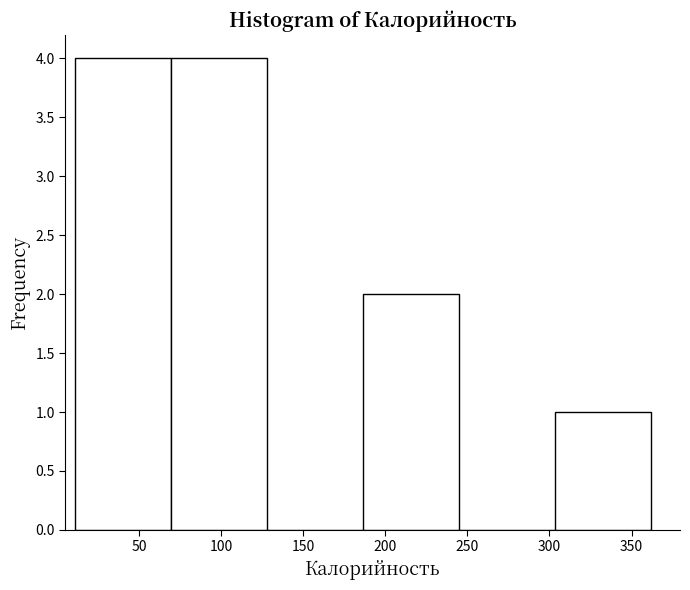

How tall is the bar that spans 70 to 130 on the x-axis? Neither the bar edges nor the heights are printed on the chart, so give them approximately, as read against the axes.

4